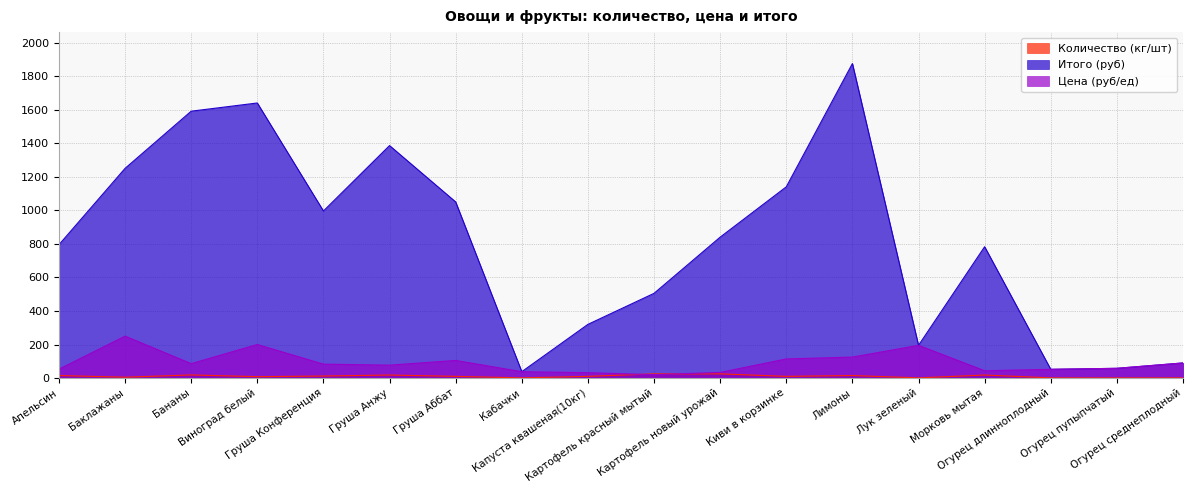

True or false: Количество (кг/шт) has a value of 5.0 at Баклажаны.

True